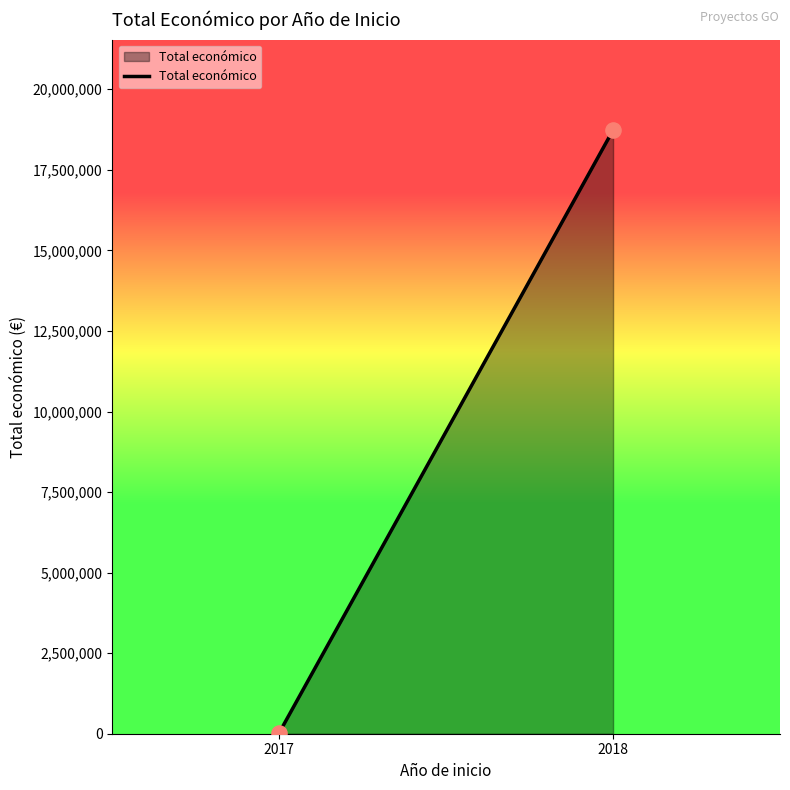

What is the range of Y values (max minus min)?

18704595